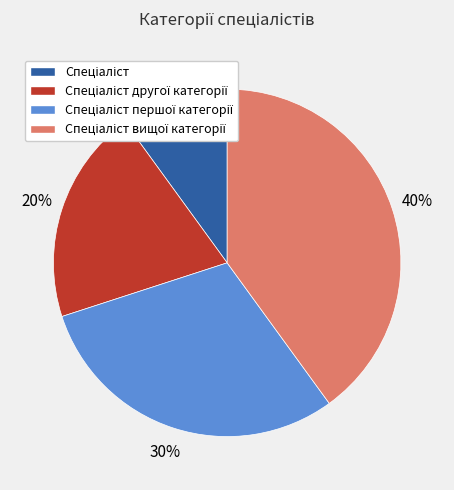

How many segments does this pie chart have?

4